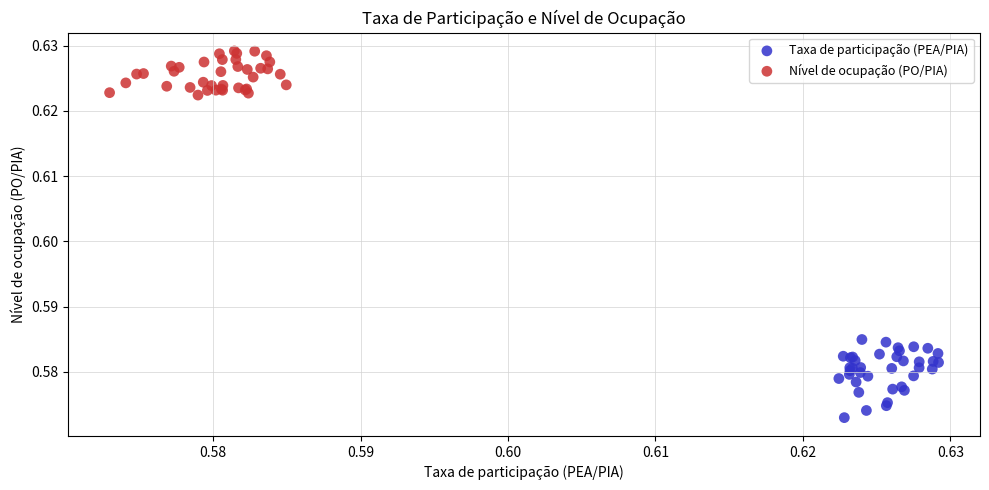

Which series contains the lowest Y value?

Taxa de participação (PEA/PIA)